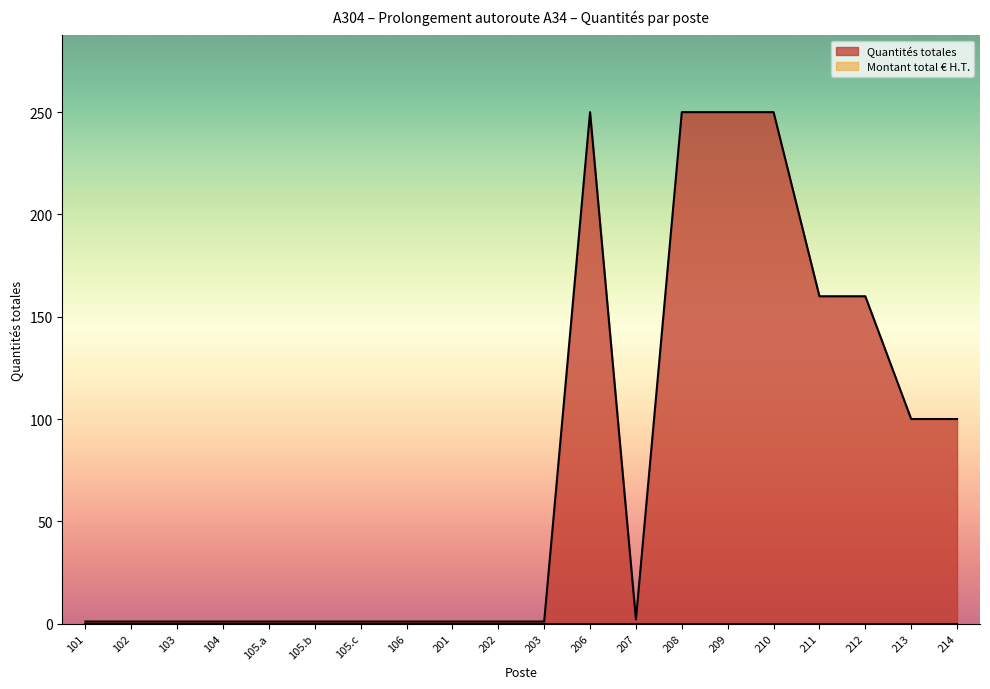

At which category does the data reach its first local peak?

206